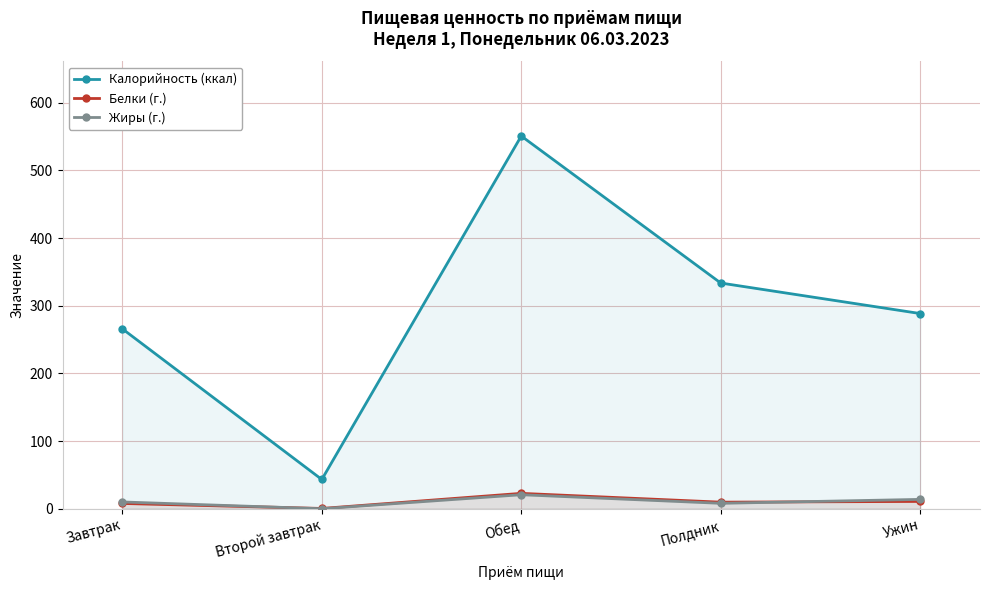

Between which two adjacent categories do Белки (г.) and Жиры (г.) first intersect?

Завтрак and Второй завтрак